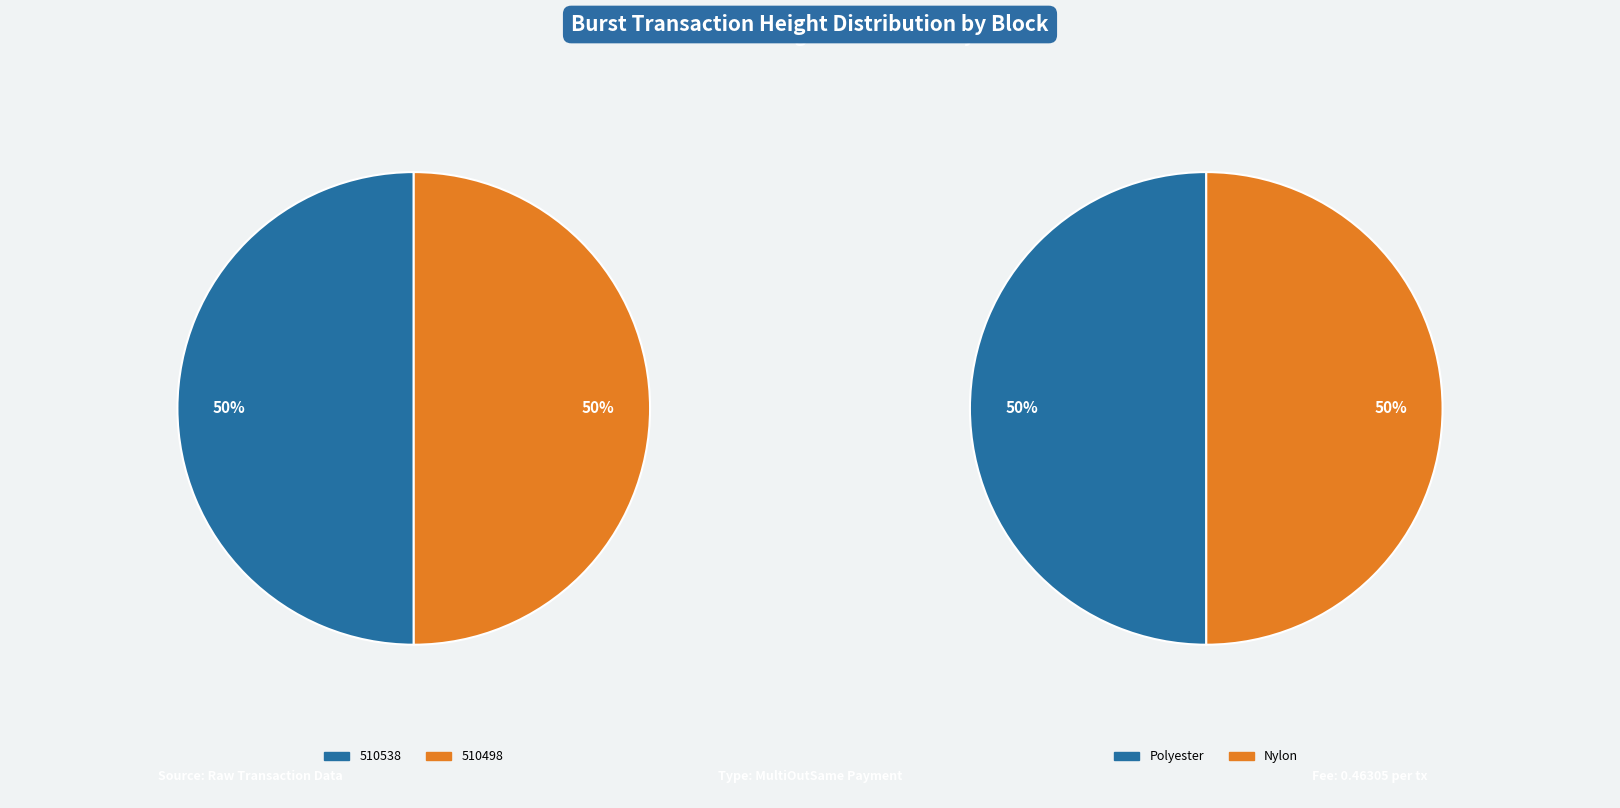

What percentage is NOT represented by 510498?

50.0%